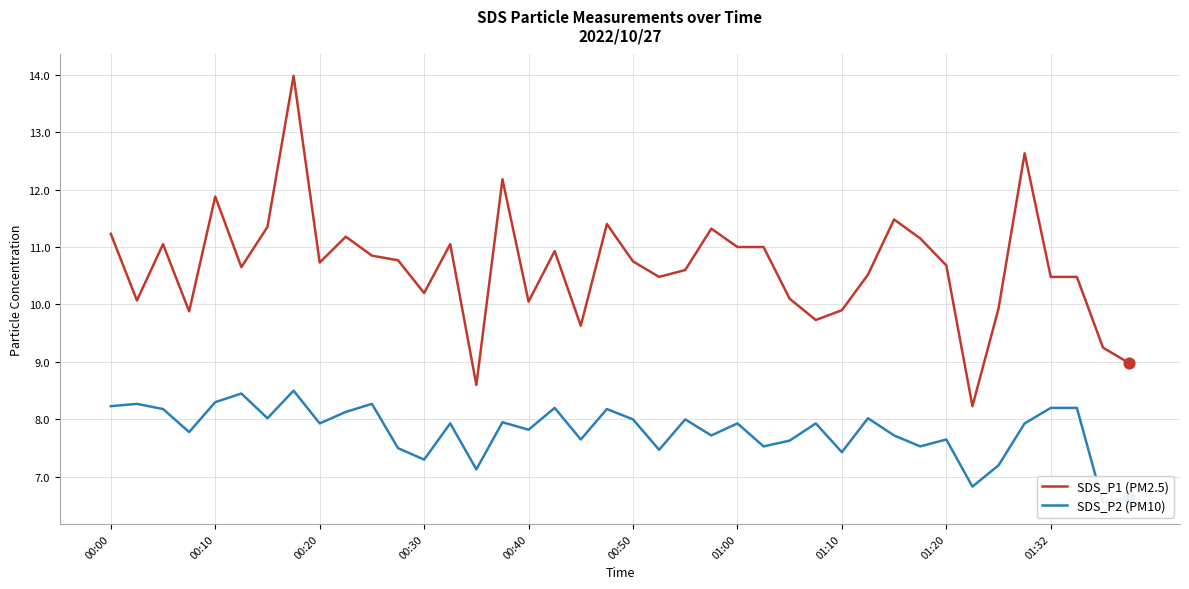

Which series has the largest total across all categories?

SDS_P1 (PM2.5)